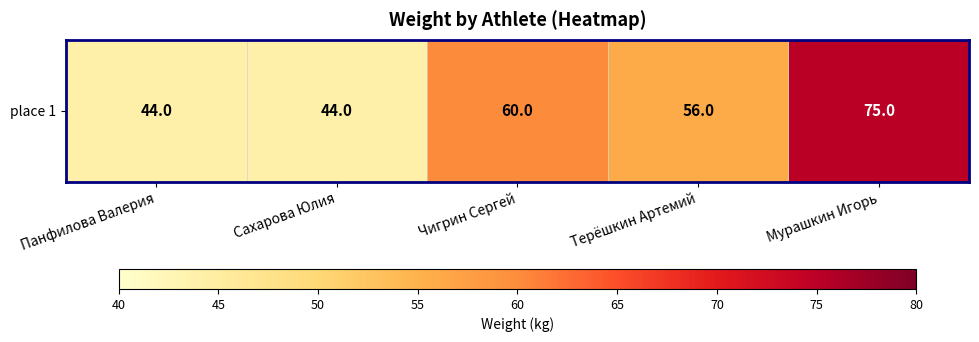

Reading right to left, extract all data points from this chart.

75	56	60	44	44